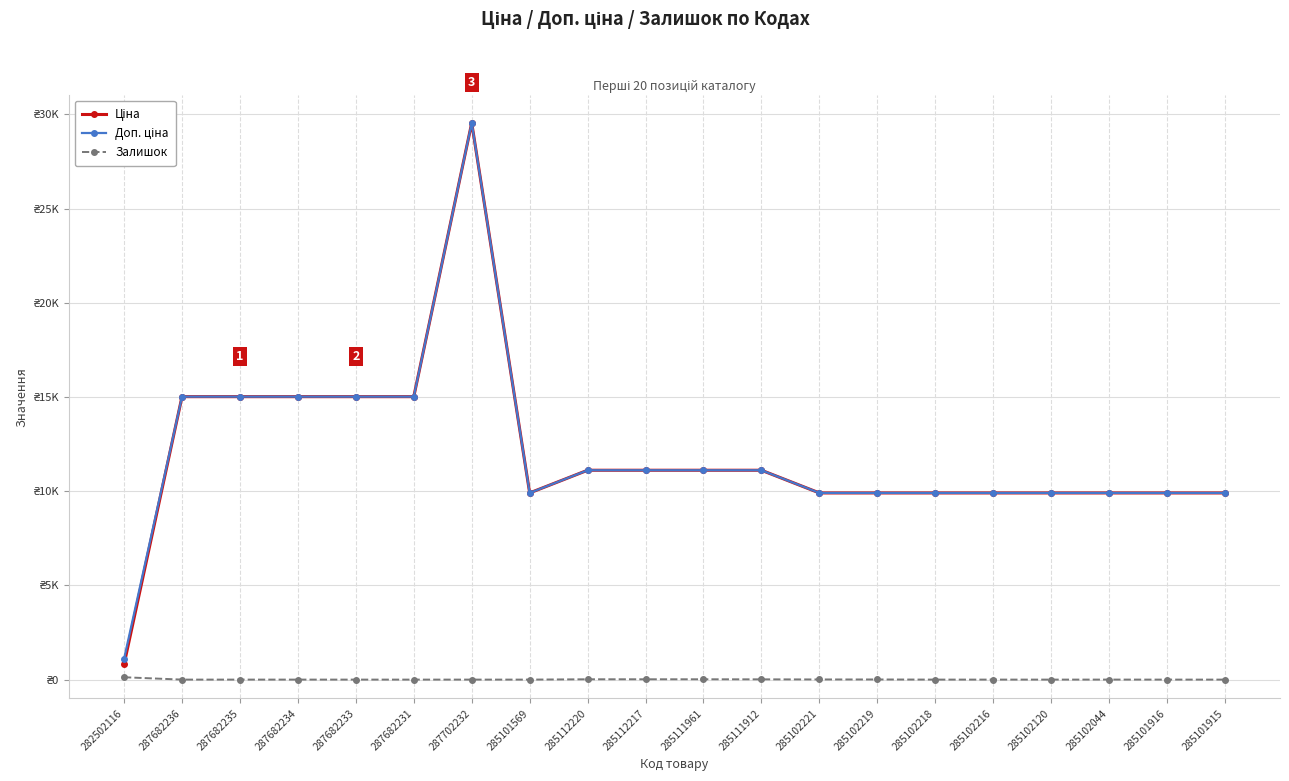

What are all the series names shown in the legend?

Ціна, Доп. ціна, Залишок